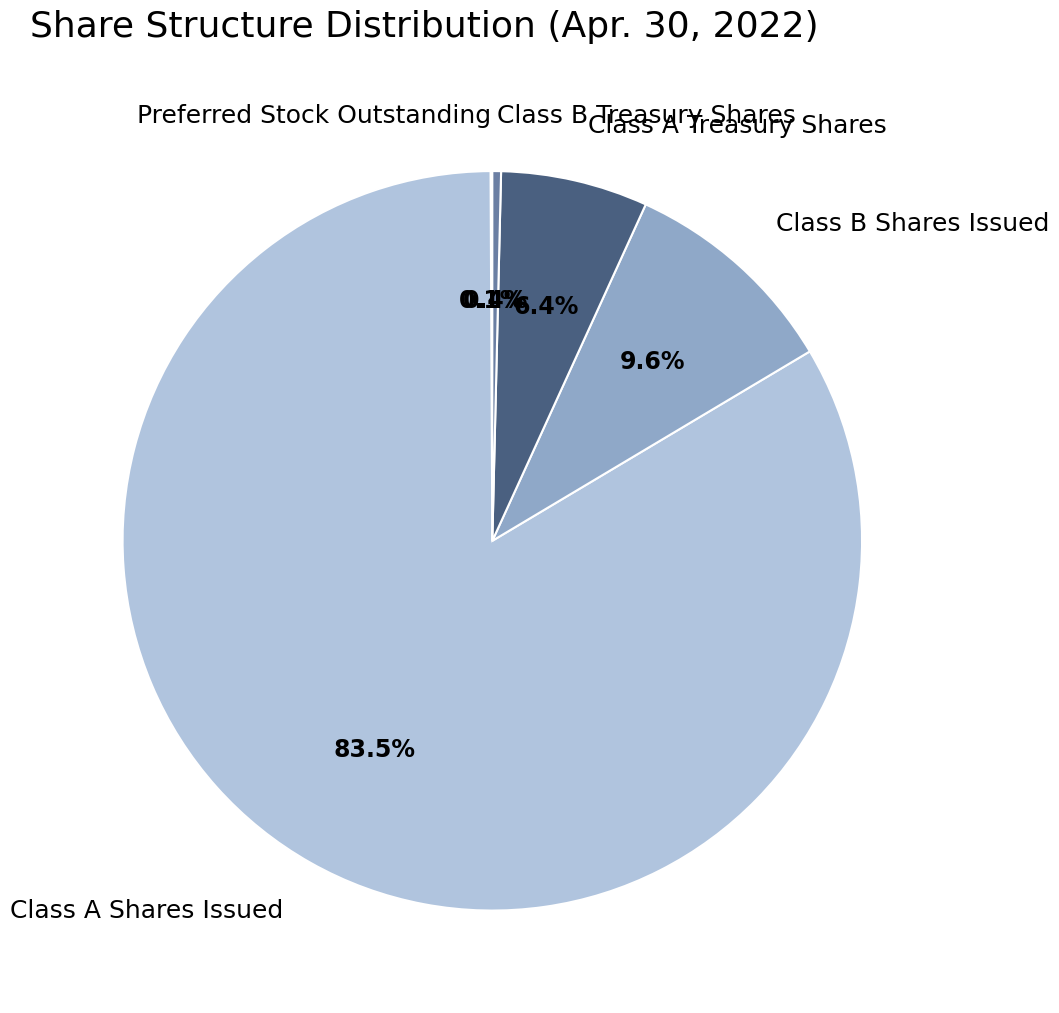

Which category accounts for the majority?

Class A Shares Issued